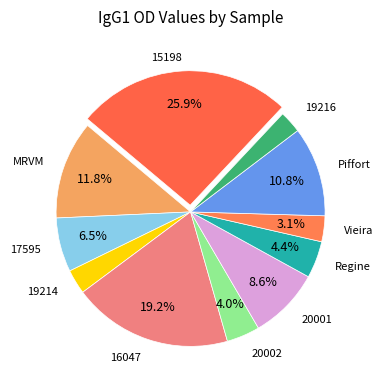

How many slices are in this pie chart?

11